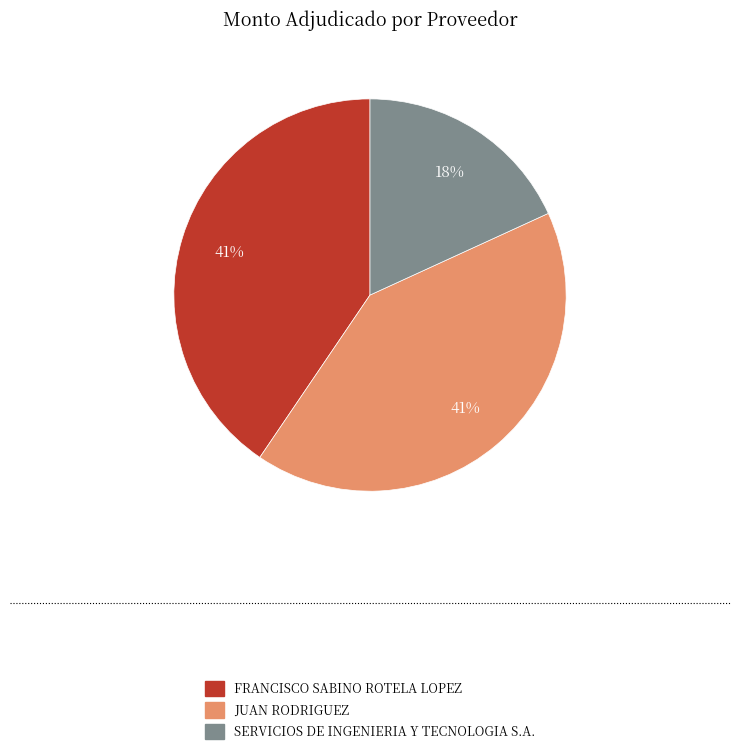

Does JUAN RODRIGUEZ account for over 50% of the chart?

No